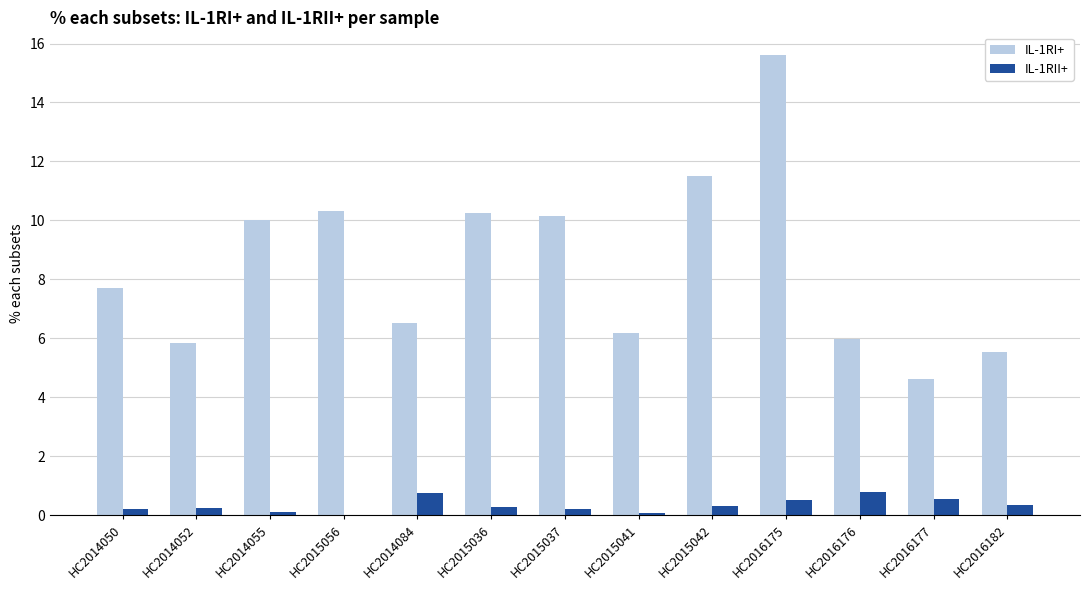

Where does the IL-1RI+ series first go above 7?

HC2014050